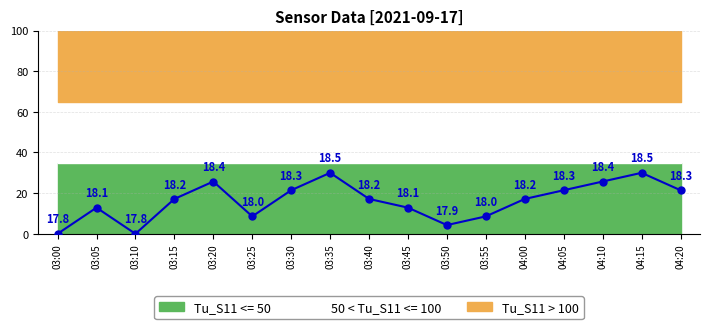

What is the change in value from 04:00 to 04:15?

+12.9